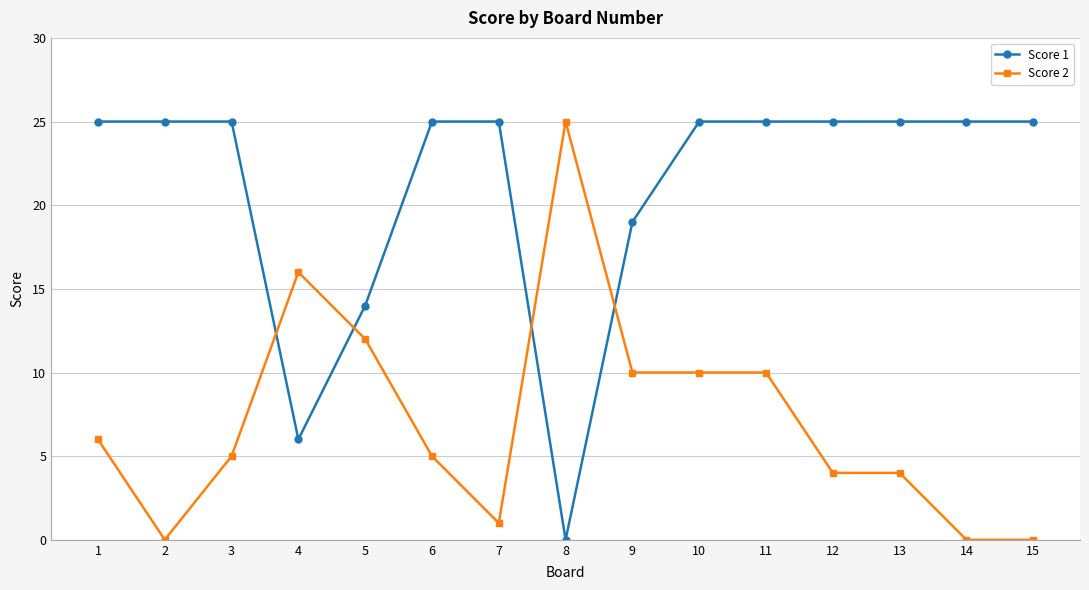

At which label does Score 1 reach its minimum?

8